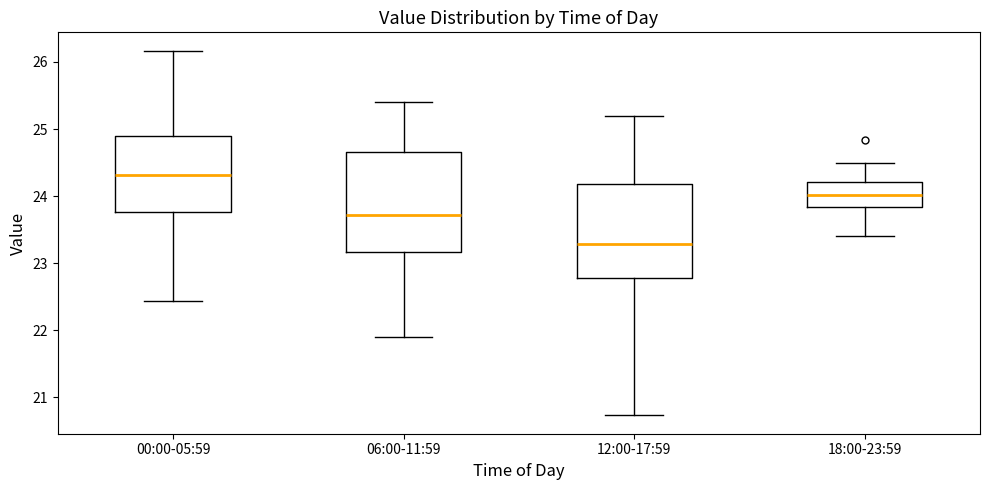

Reading left to right, transcribe this box plot: for each box, give where its median line is, the range the box spans, and where its two whiskers end, as read against the y-axis. The values are not printed on the chart, so give them approximately, as read against the axis.

00:00-05:59: median 24.3, box 23.8 to 24.9, whiskers 22.4 to 26.2
06:00-11:59: median 23.7, box 23.2 to 24.7, whiskers 21.9 to 25.4
12:00-17:59: median 23.3, box 22.8 to 24.2, whiskers 20.7 to 25.2
18:00-23:59: median 24.0, box 23.8 to 24.2, whiskers 23.4 to 24.5